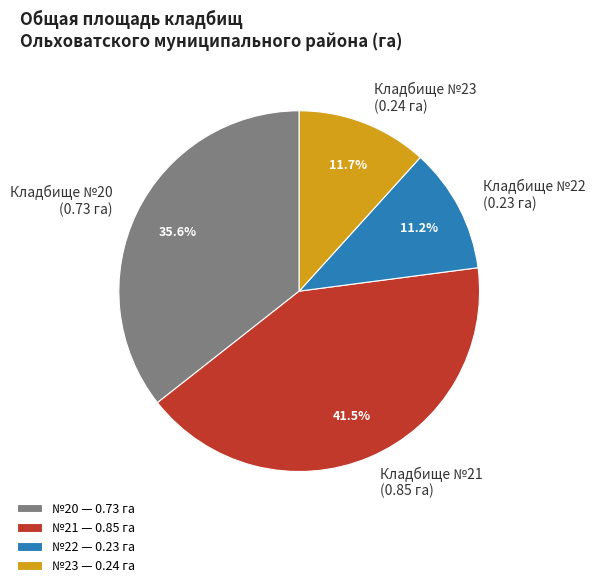

Count the number of slices in the pie.

4